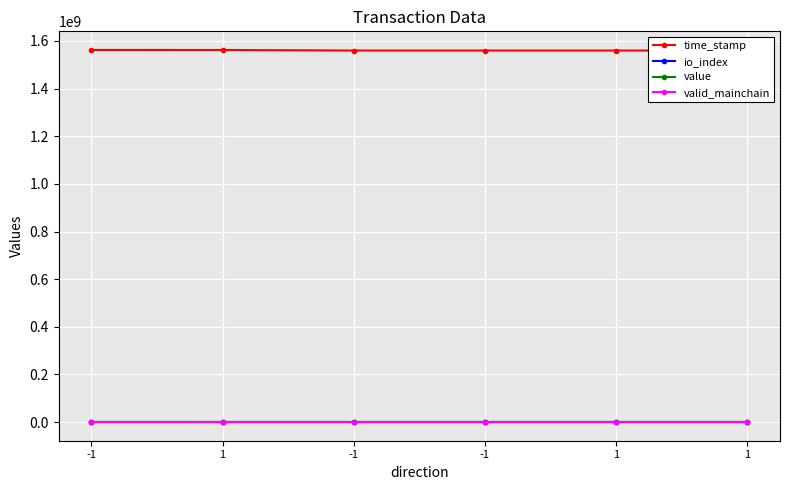

What is the label of the 6th point from the right?

-1